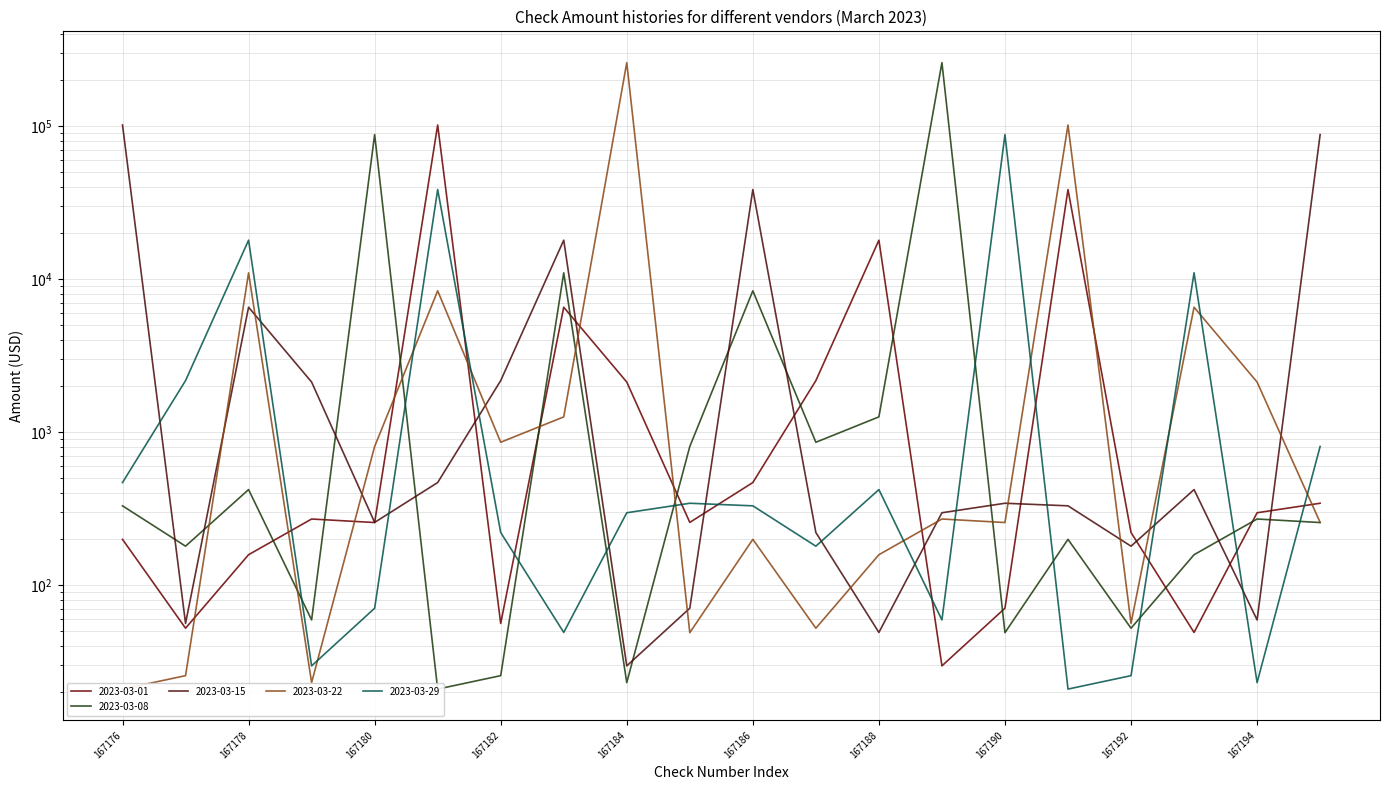

What is the value of the 2023-03-29 point at the 8th from the left?

48.9